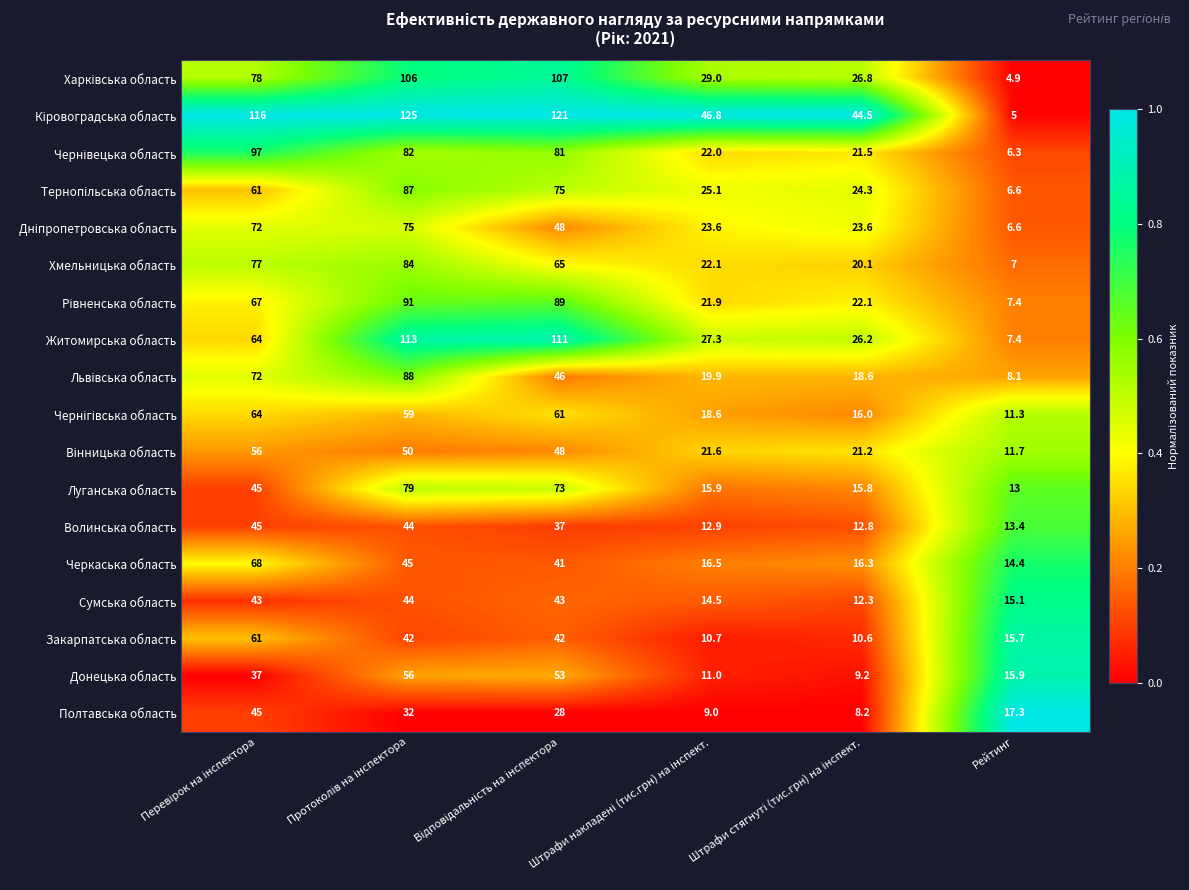

What is the sum of all Волинська область values?

165.1